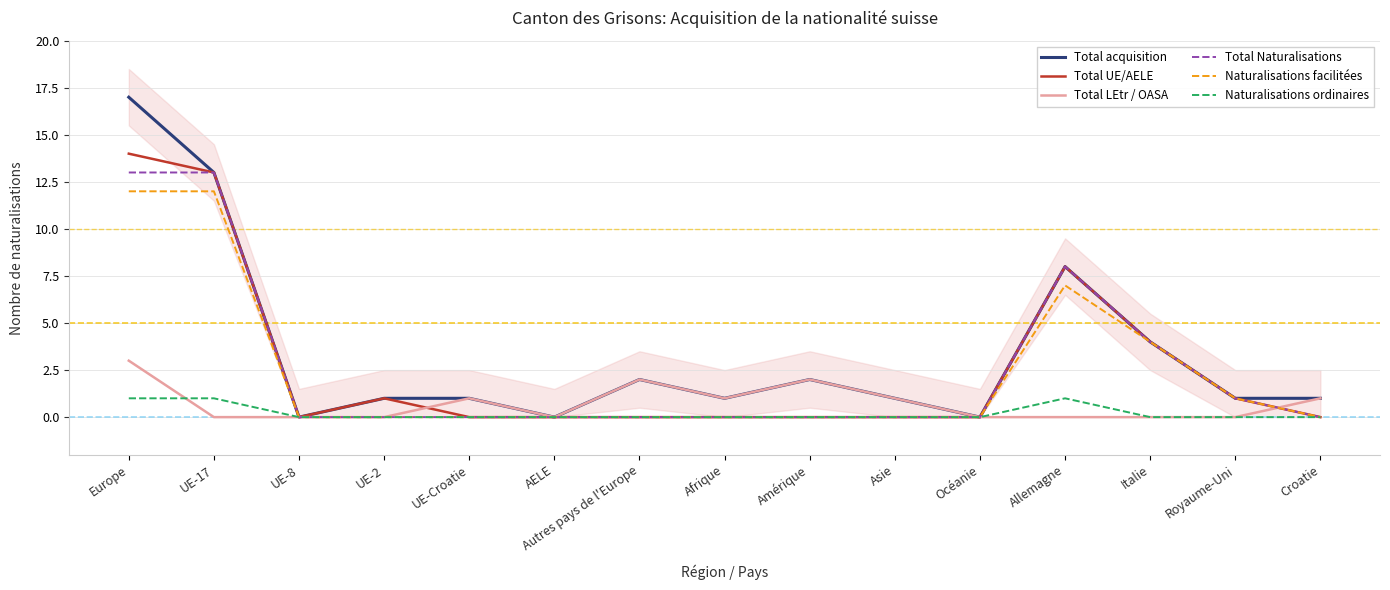

What is the greatest value displayed?

17